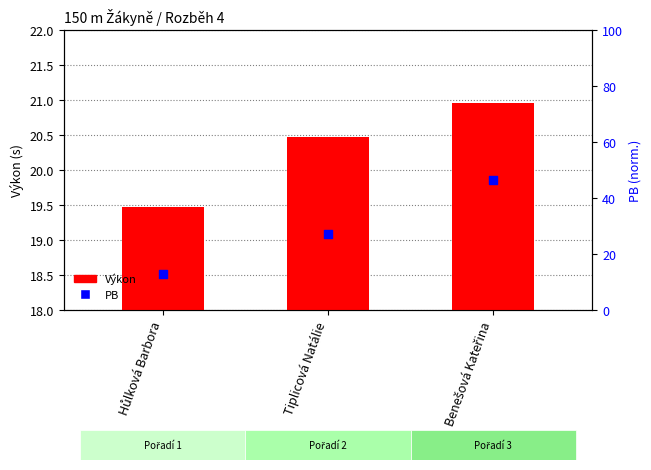

Which series has the largest total across all categories?

PB